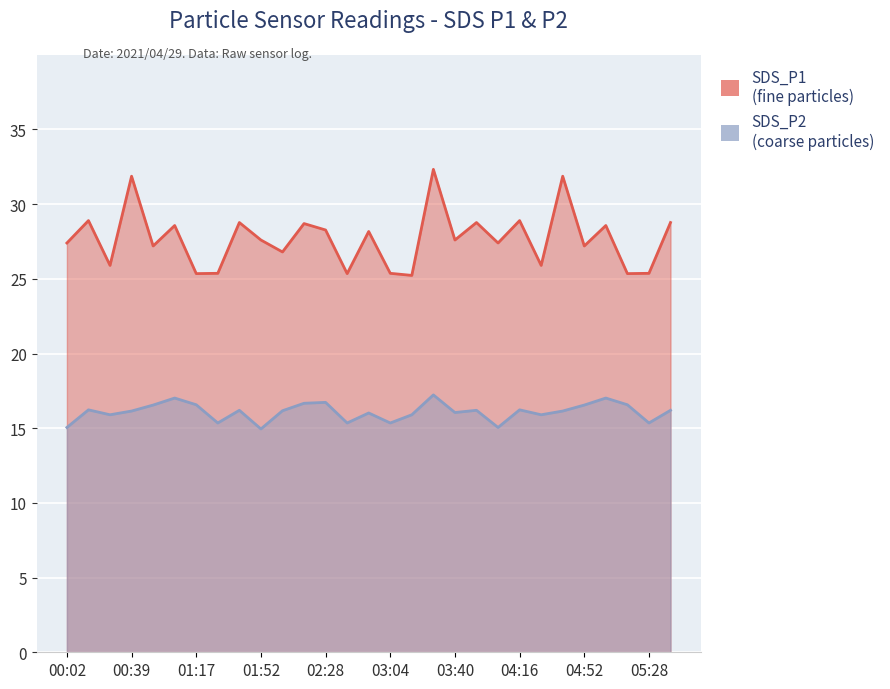

What is the difference between the SDS_P1 values at 02:40 and 04:28?

0.5